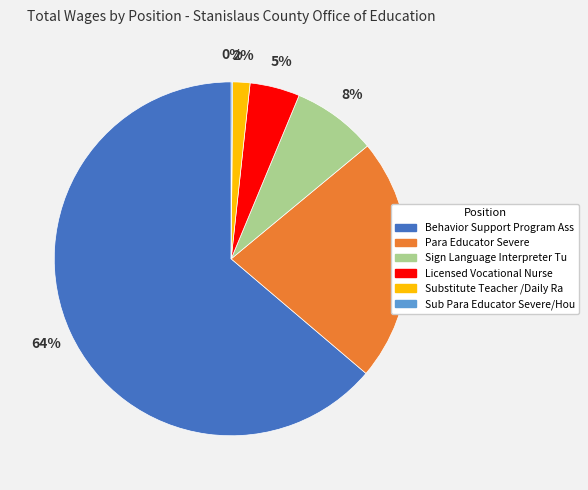

Does any single category account for the majority?

Yes